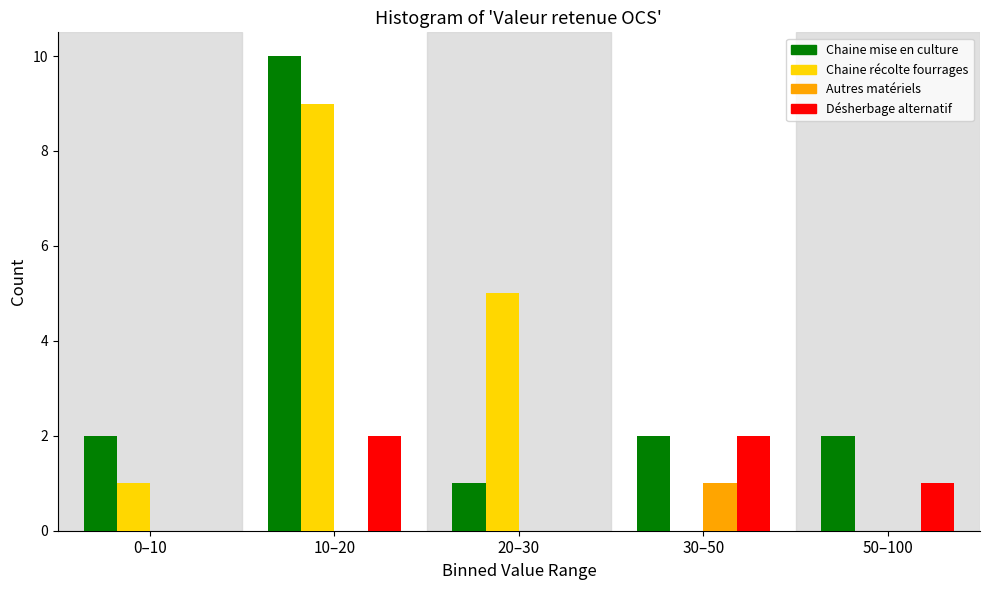

Reading left to right, list all the values displayed in this chart.

Chaine mise en culture: 0–10=2	10–20=10	20–30=1	30–50=2	50–100=2
Chaine récolte fourrages: 0–10=1	10–20=9	20–30=5	30–50=0	50–100=0
Autres matériels: 0–10=0	10–20=0	20–30=0	30–50=1	50–100=0
Désherbage alternatif: 0–10=0	10–20=2	20–30=0	30–50=2	50–100=1